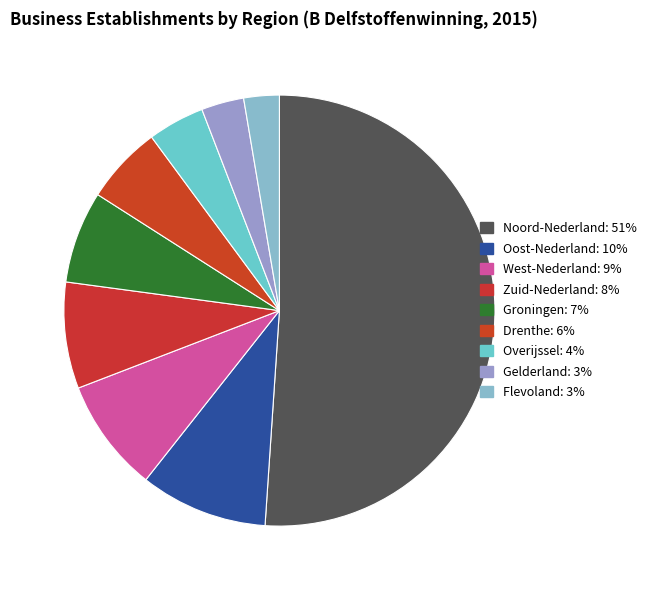

Count the number of slices in the pie.

9